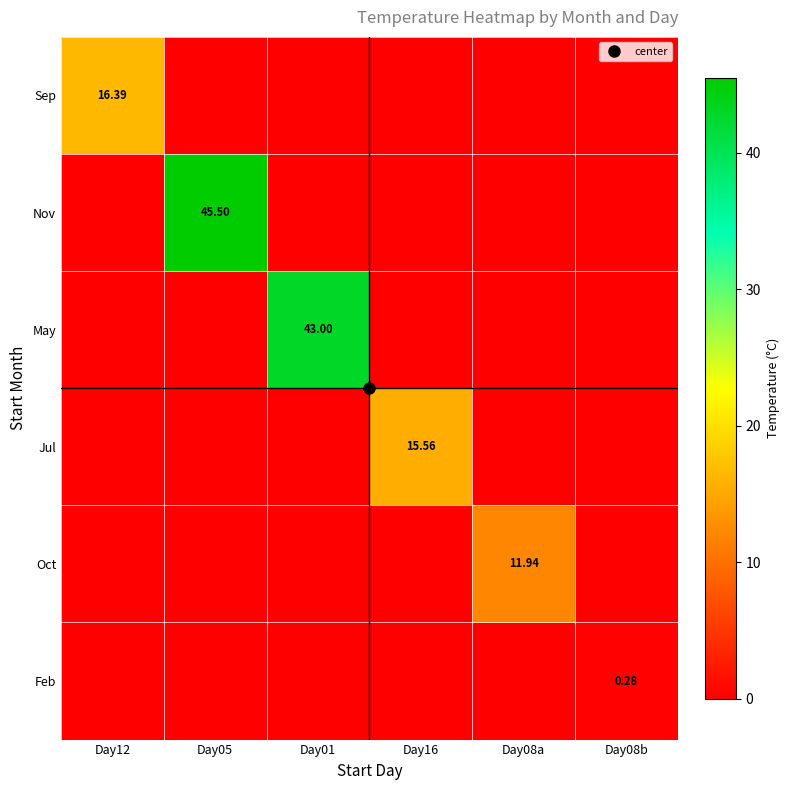

At how many categories does at least one series exceed 27?

2